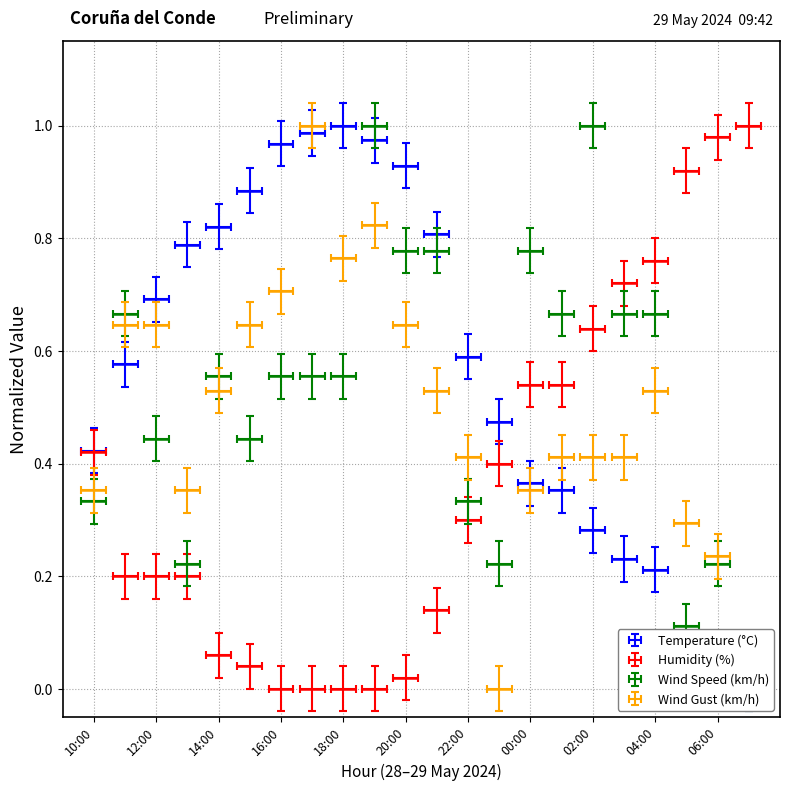

How many lines are shown in the chart?

4